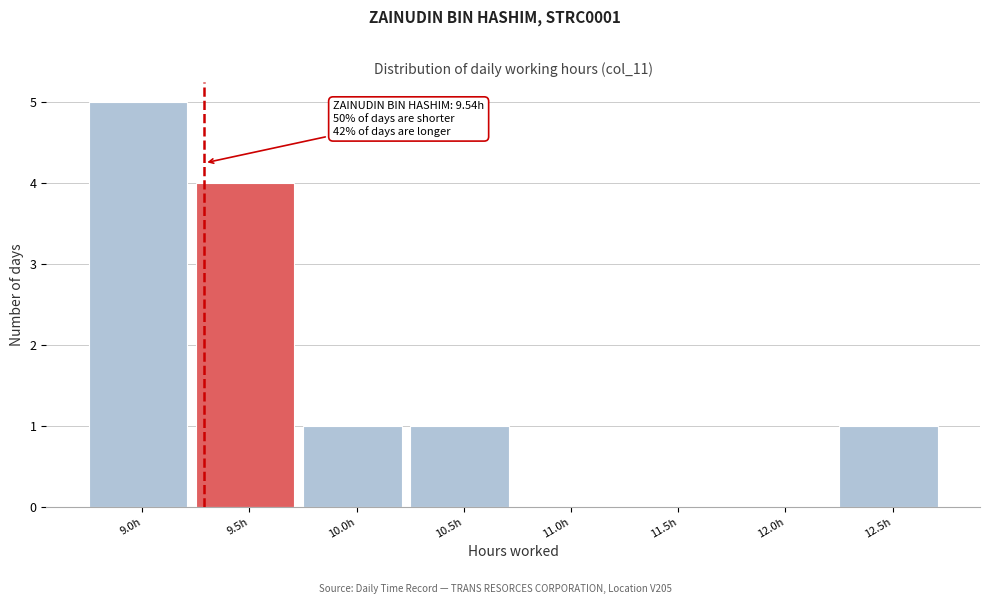

Reading left to right, what are all the values shown in this chart?

9.0h=5	9.5h=4	10.0h=1	10.5h=1	11.0h=0	11.5h=0	12.0h=0	12.5h=1